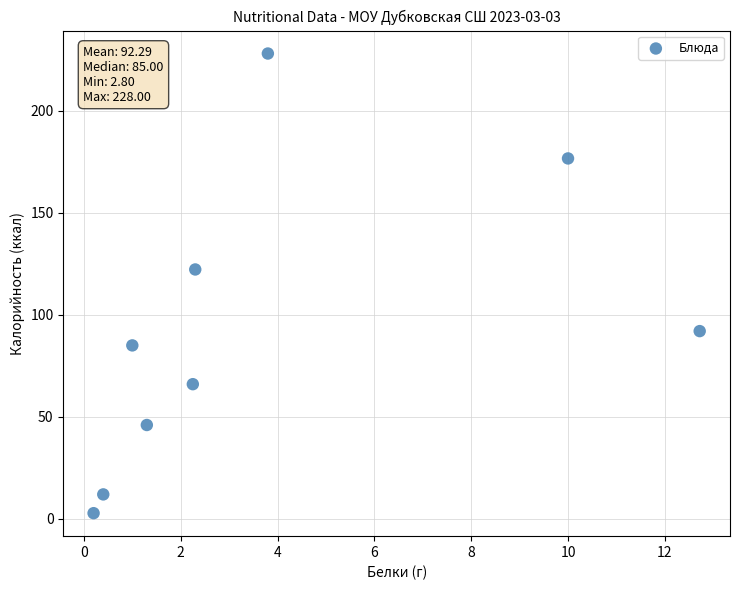

What Y value in the scatter plot is closest to 115?

122.2